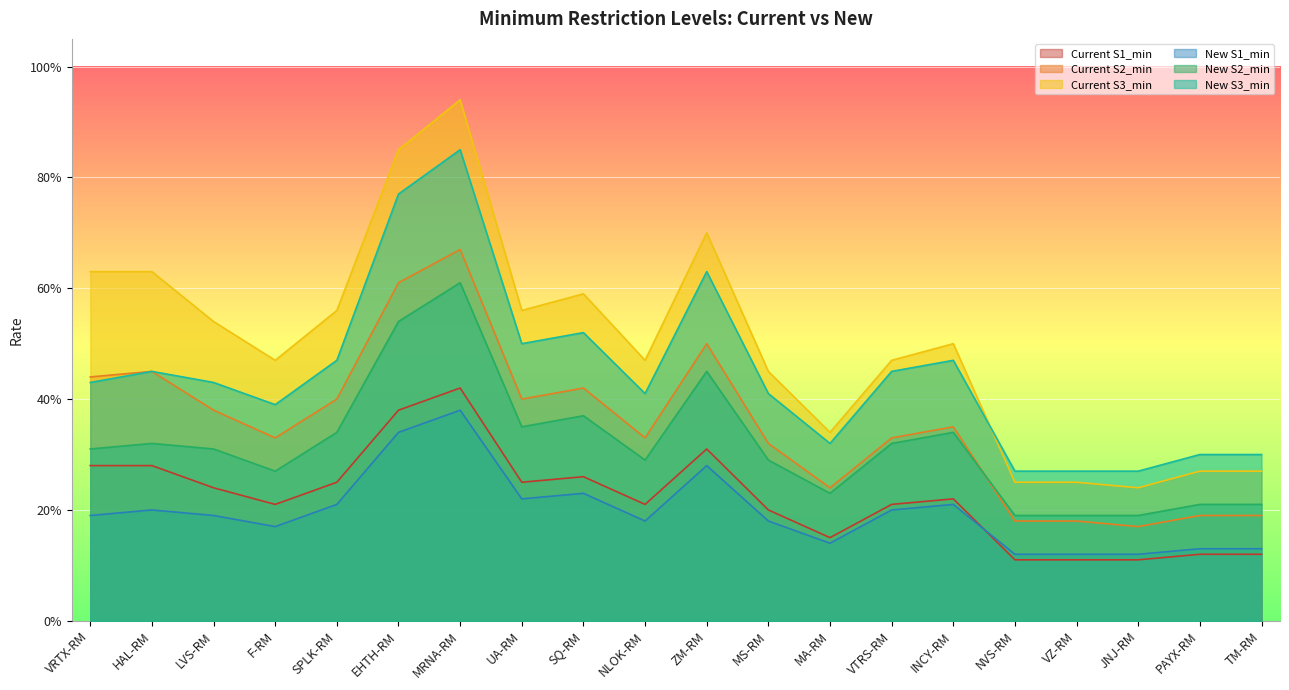

Where is the first local maximum for New S1_min?

HAL-RM